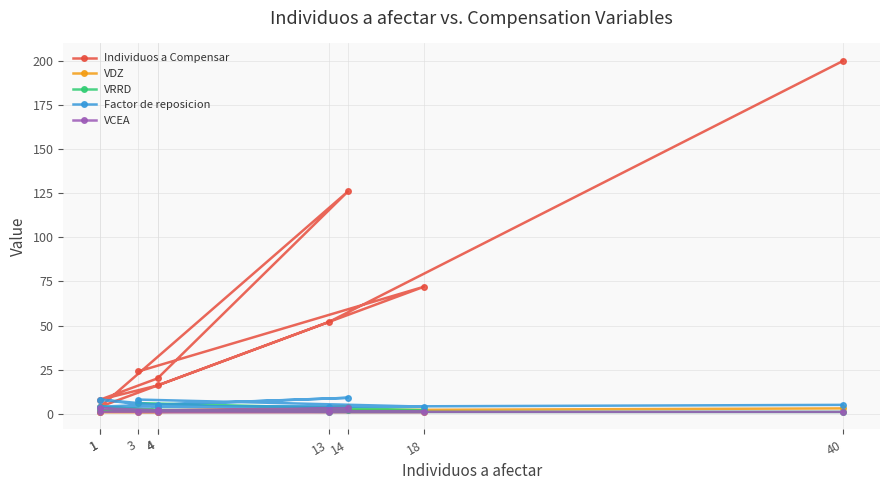

Is it true that VDZ equals 1 at 1?

True